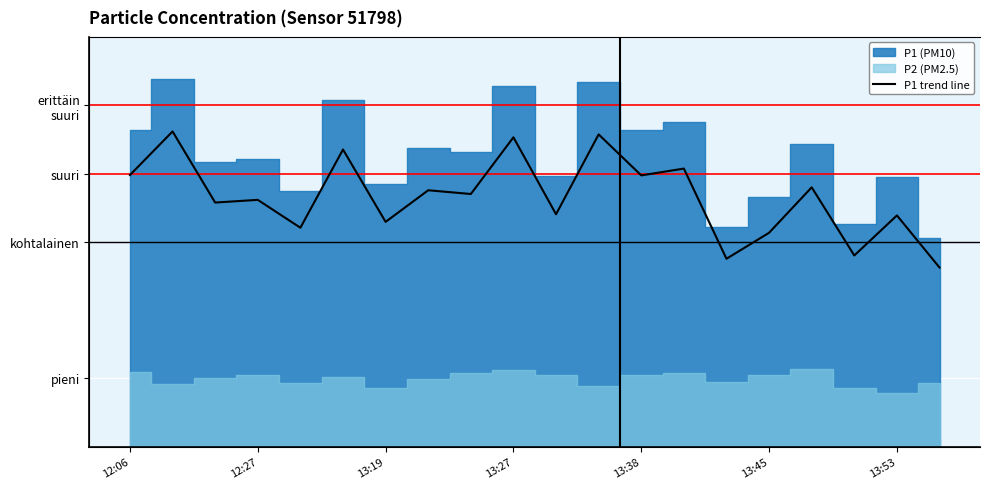

What is the change in value from 12:06 to 13:45?

-4.9